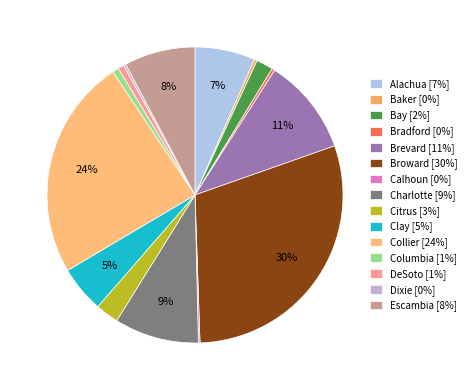

What is the largest slice in the pie chart?

Broward